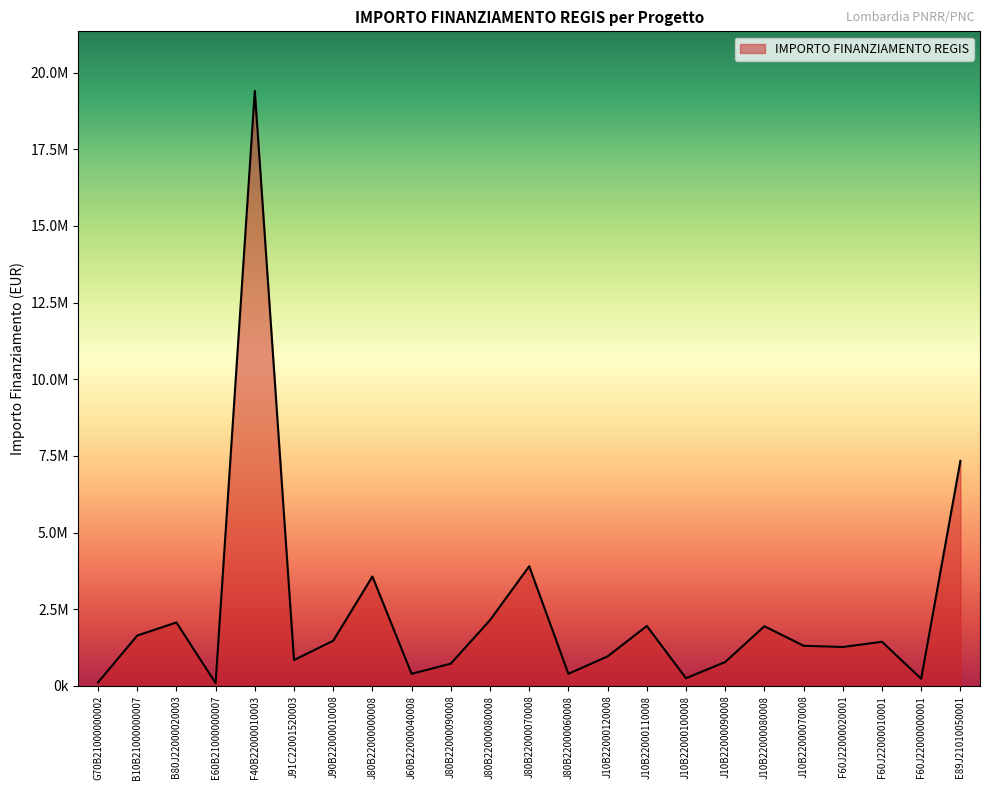

Does the chart display data point markers on the line(s)?

No